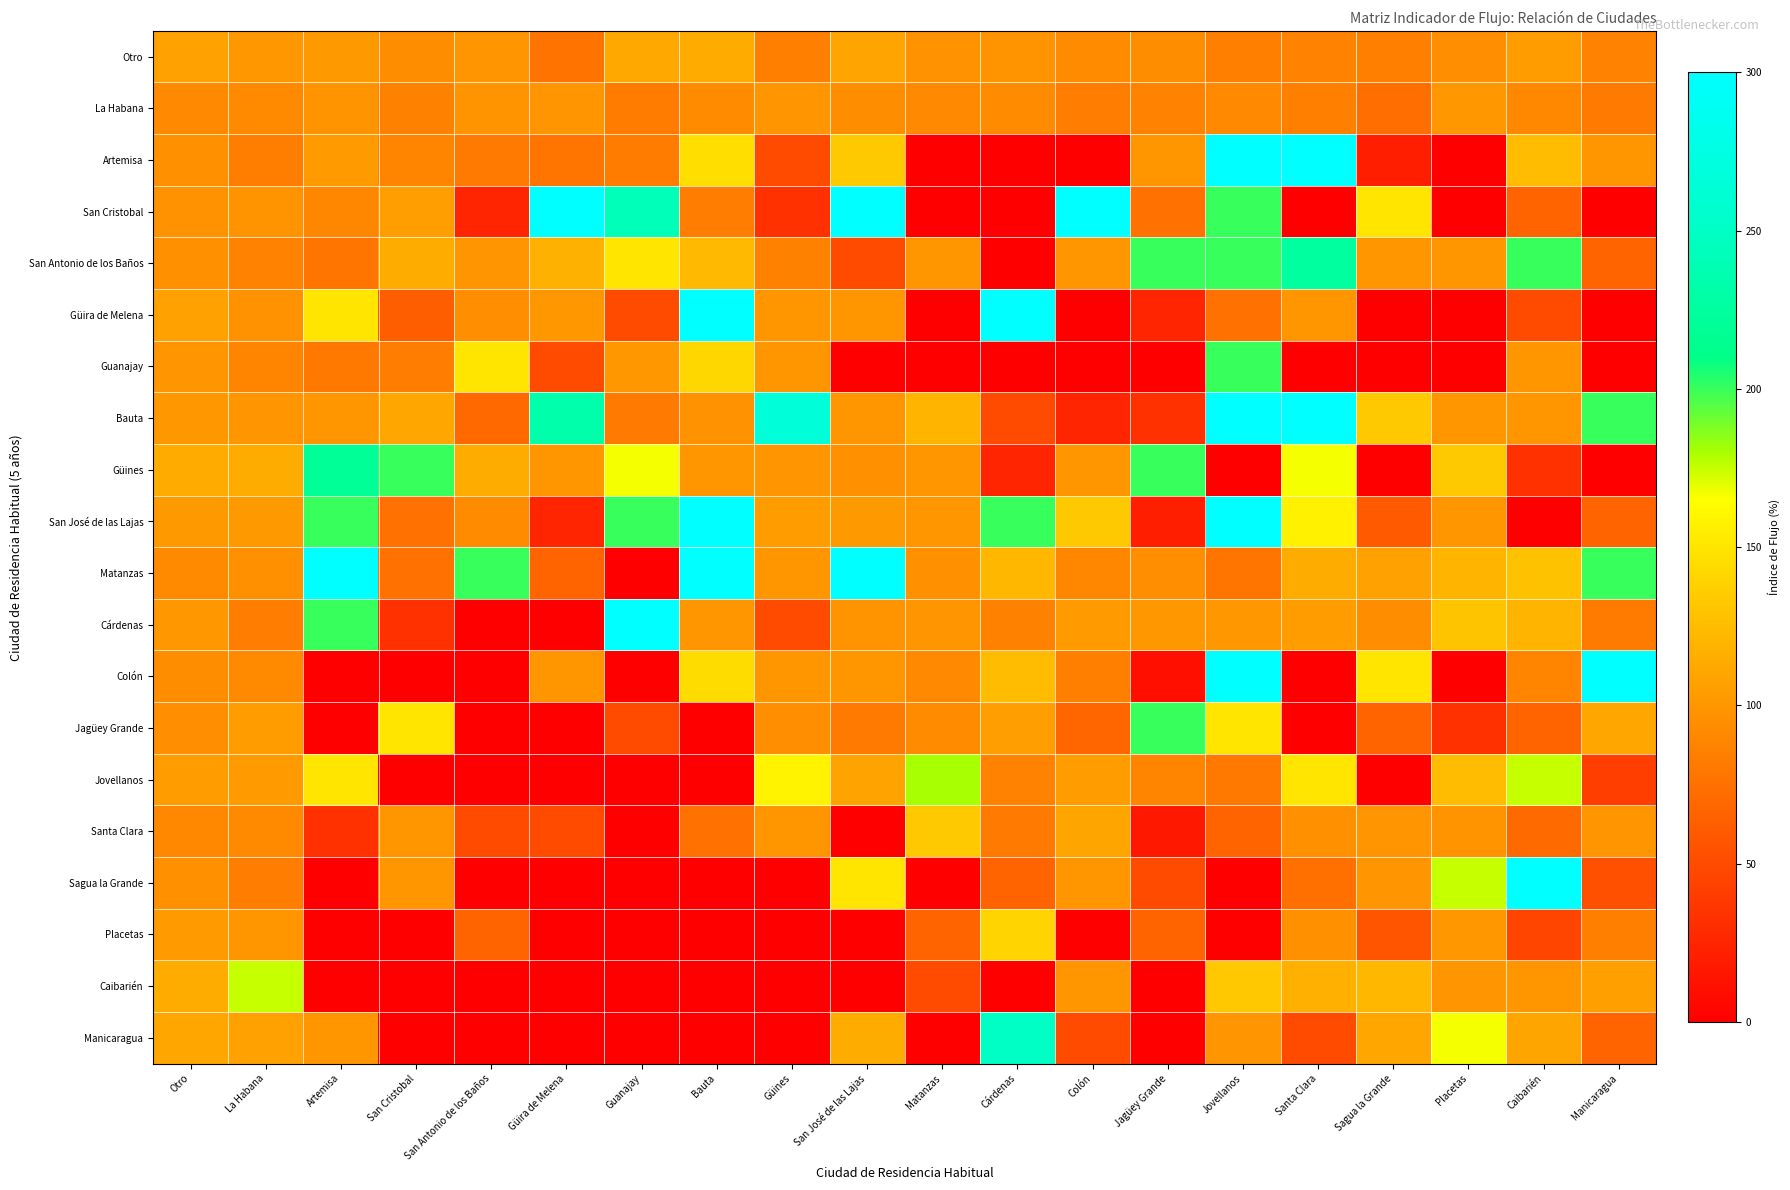

What is the total value across all series at Santa Clara?

2222.3